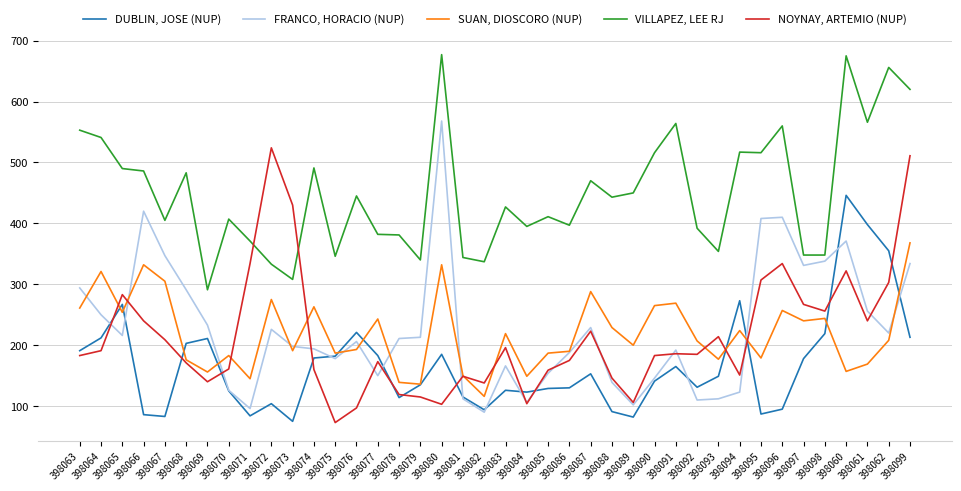

What is the smallest value displayed?

73